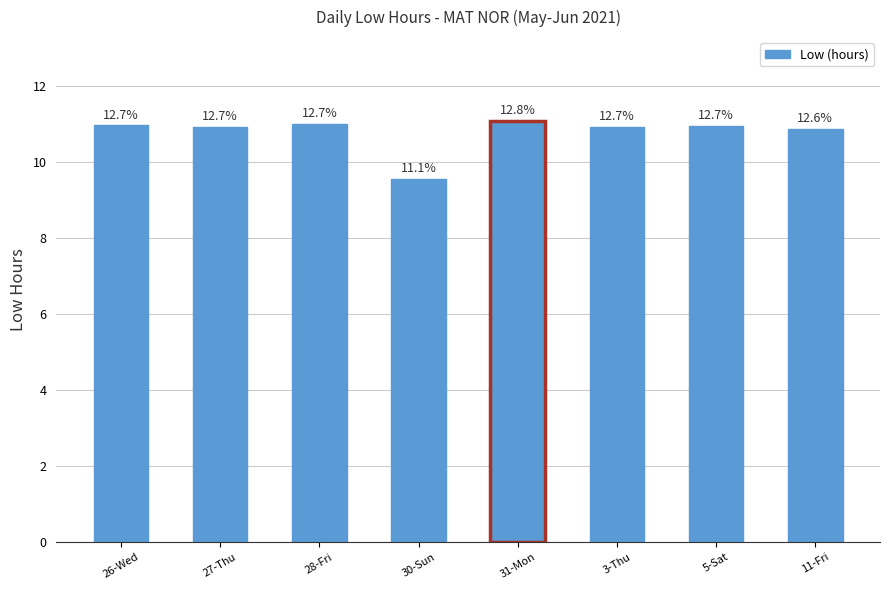

Are the bars horizontal?

No